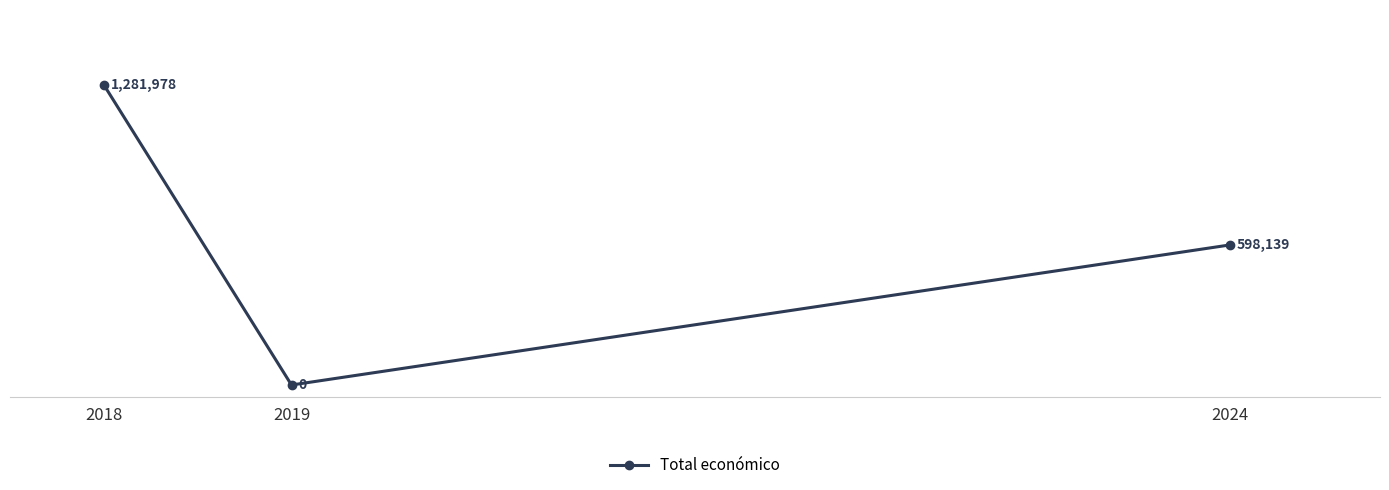

What is the sum of all values?

1880117